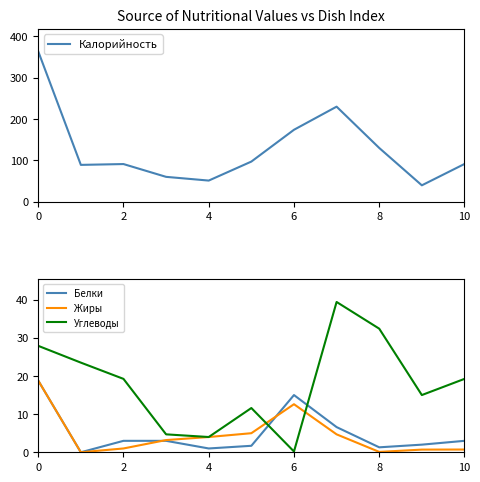

True or false: Калорийность and Жиры cross at least once.

False